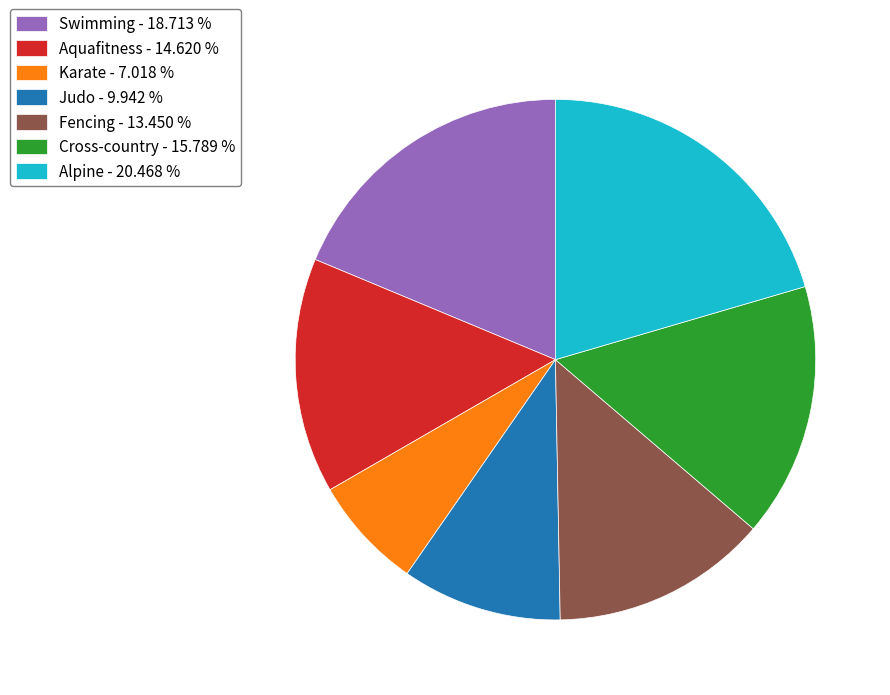

Combined, do Aquafitness - 14.620 % and Judo - 9.942 % account for over 50%?

No